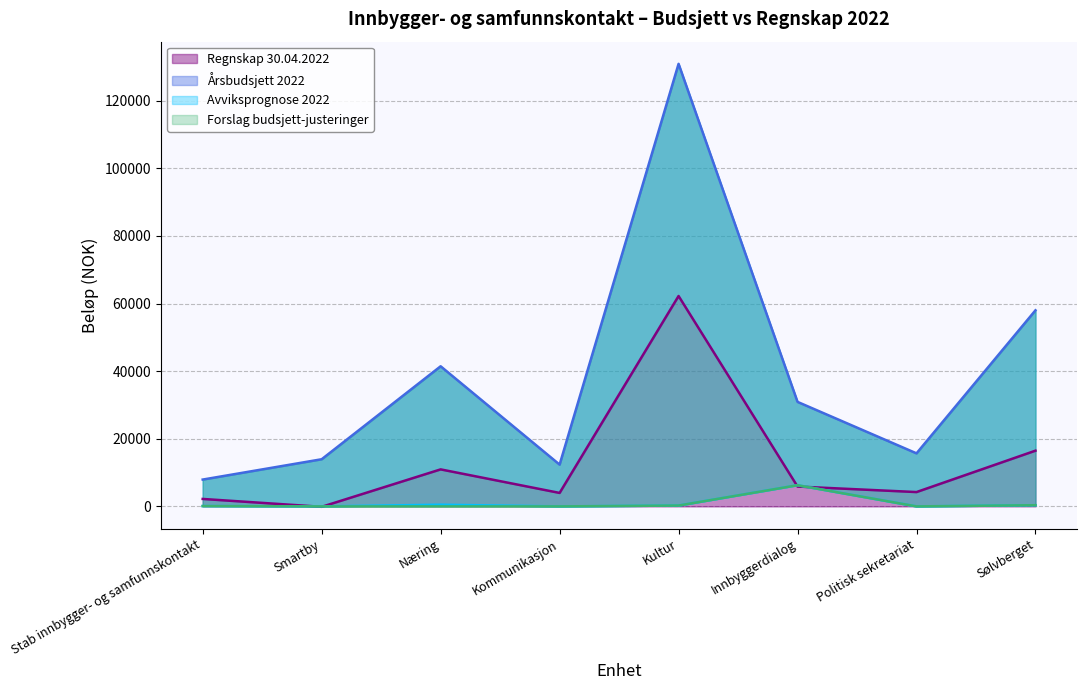

Which label corresponds to the smallest value in the chart?

Smartby